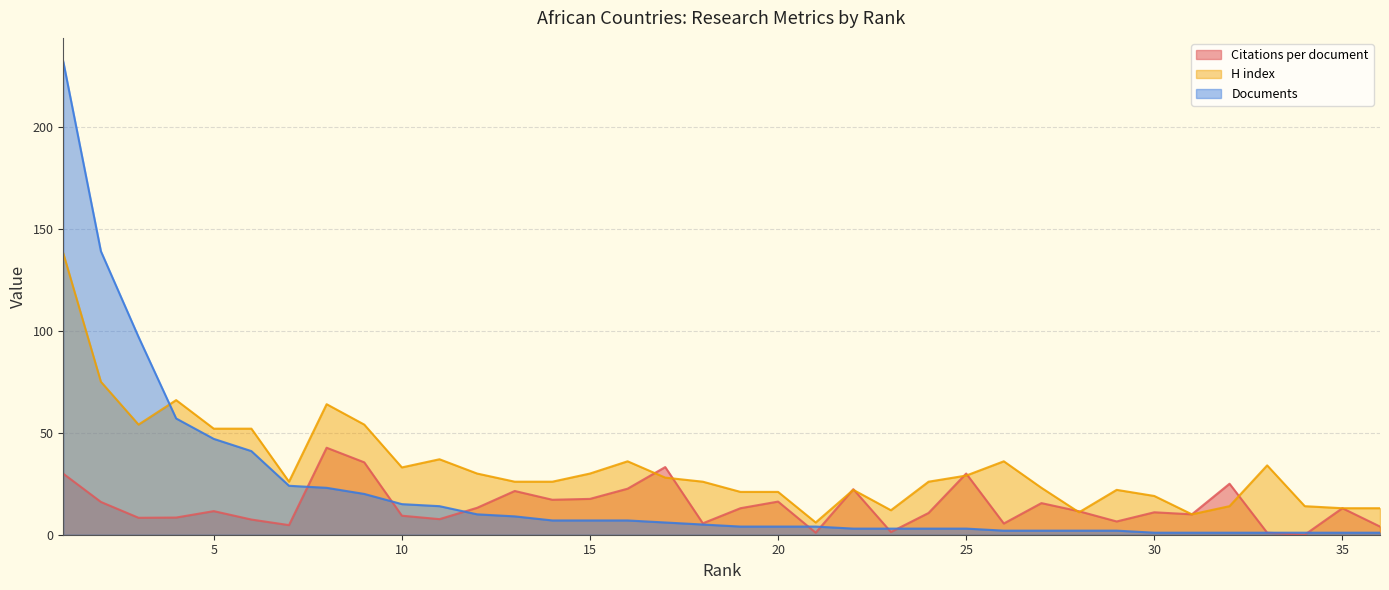

Where is the first local maximum for Citations per document?

5